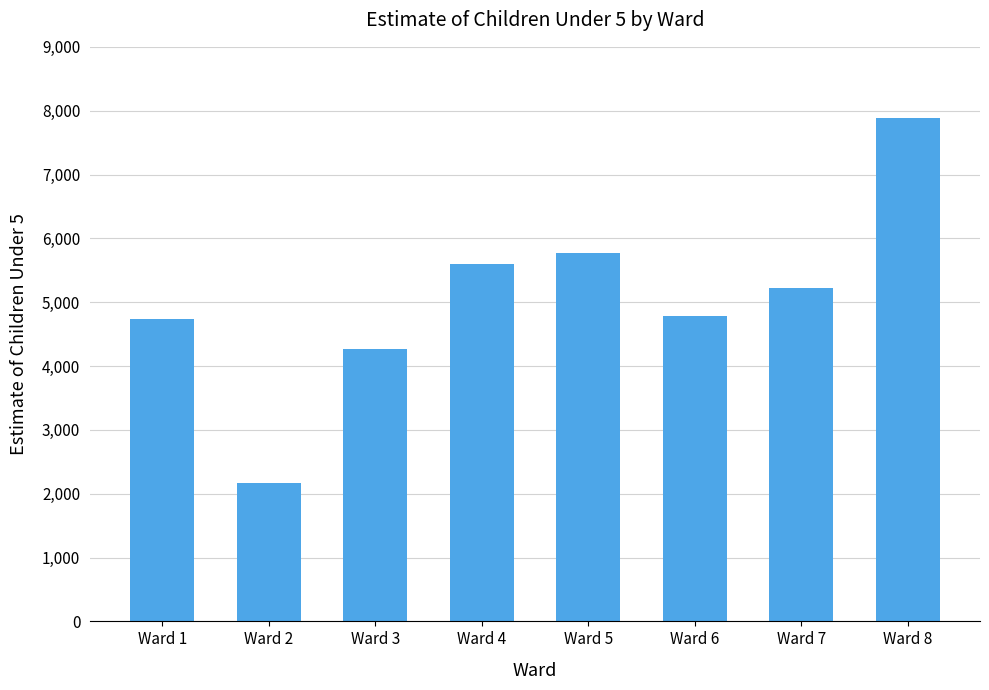

Which has a higher value, Ward 5 or Ward 1?

Ward 5